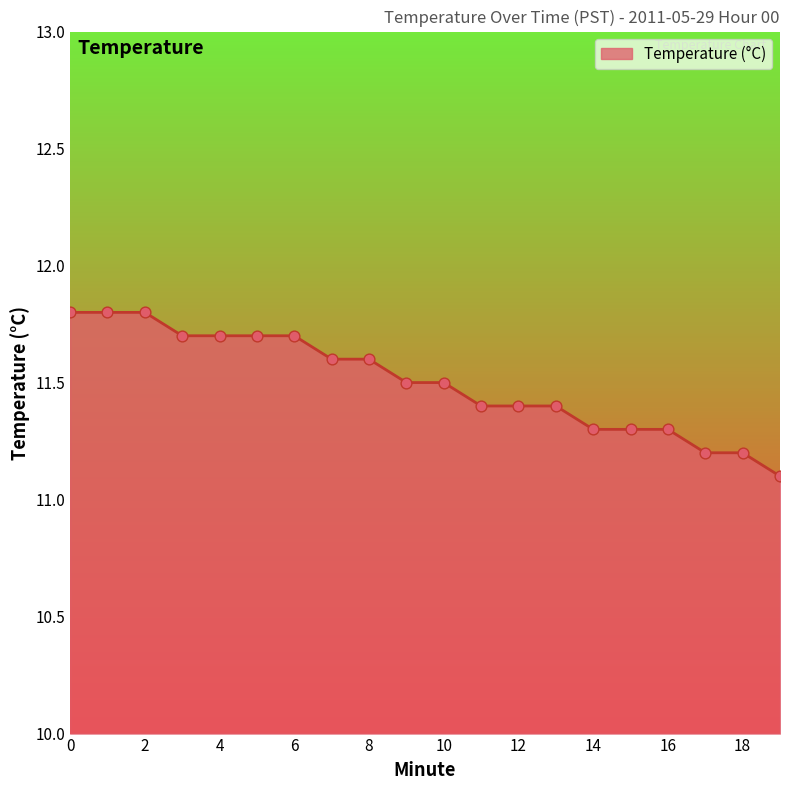

What is the greatest value displayed?

11.8